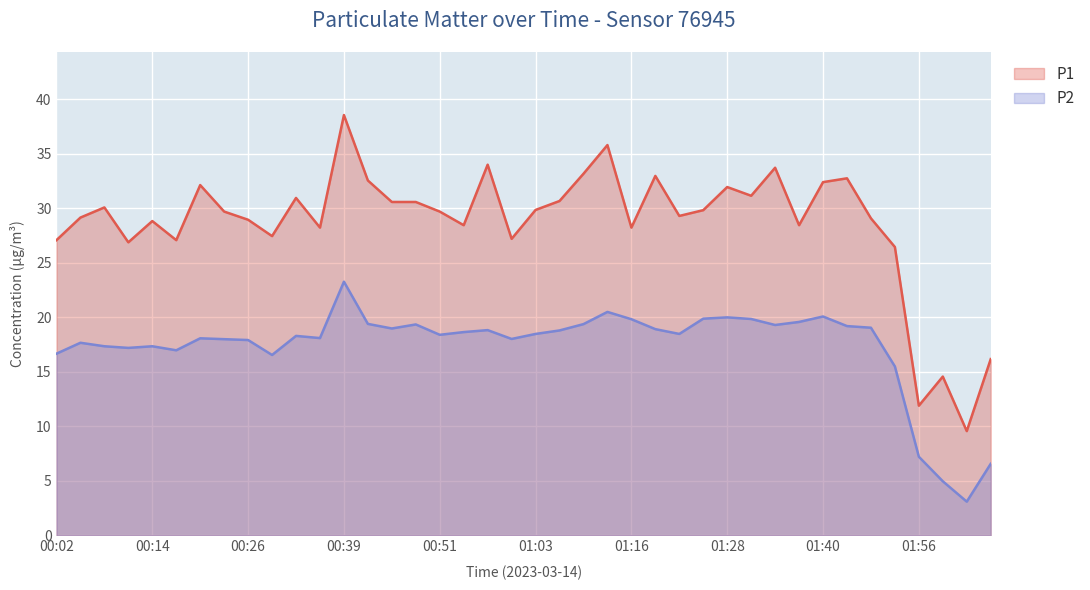

True or false: P2 has a value of 16.7 at 00:02.

True